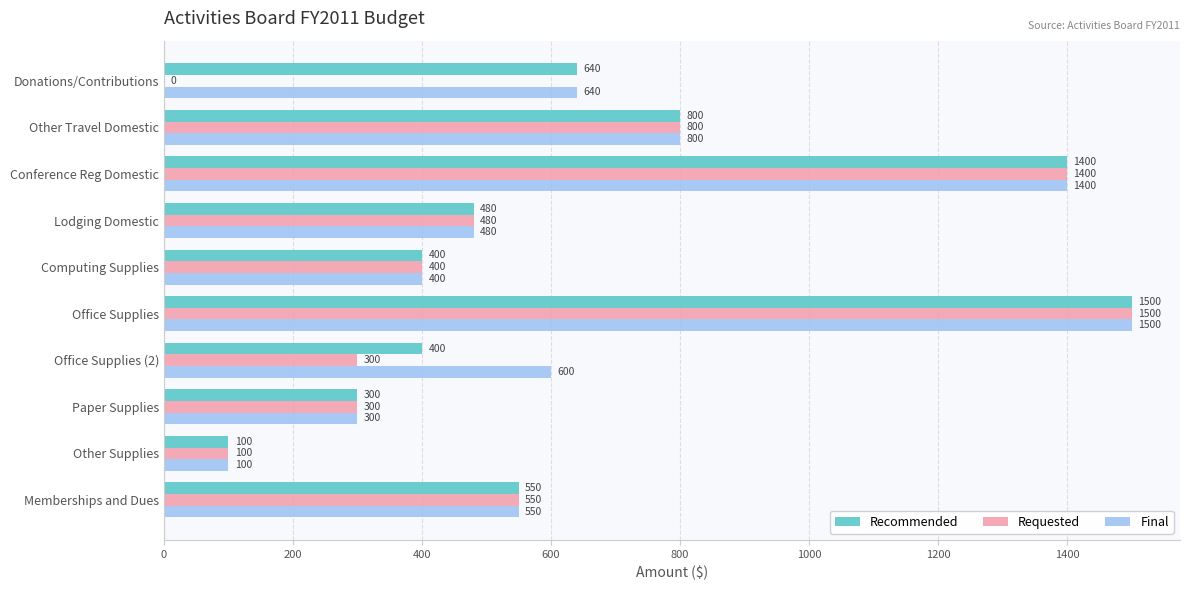

What is the sum of the Recommended values at Computing Supplies and Office Supplies?

1900